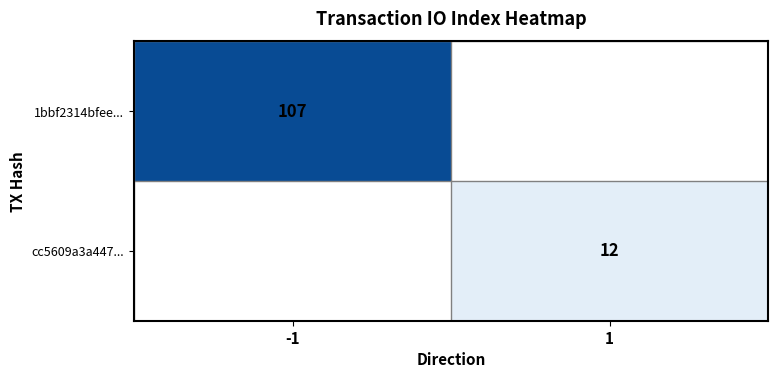

True or false: 1bbf2314bfee... has a value of 52 at -1.

False